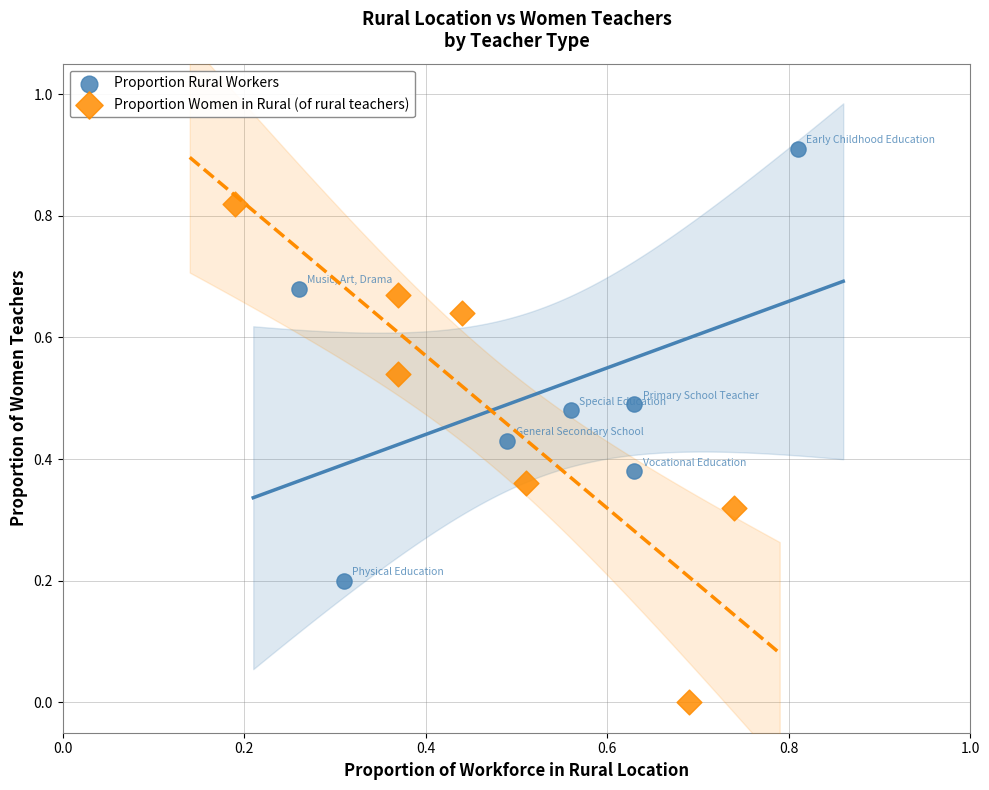

Which series contains the highest Y value?

Proportion Rural Workers